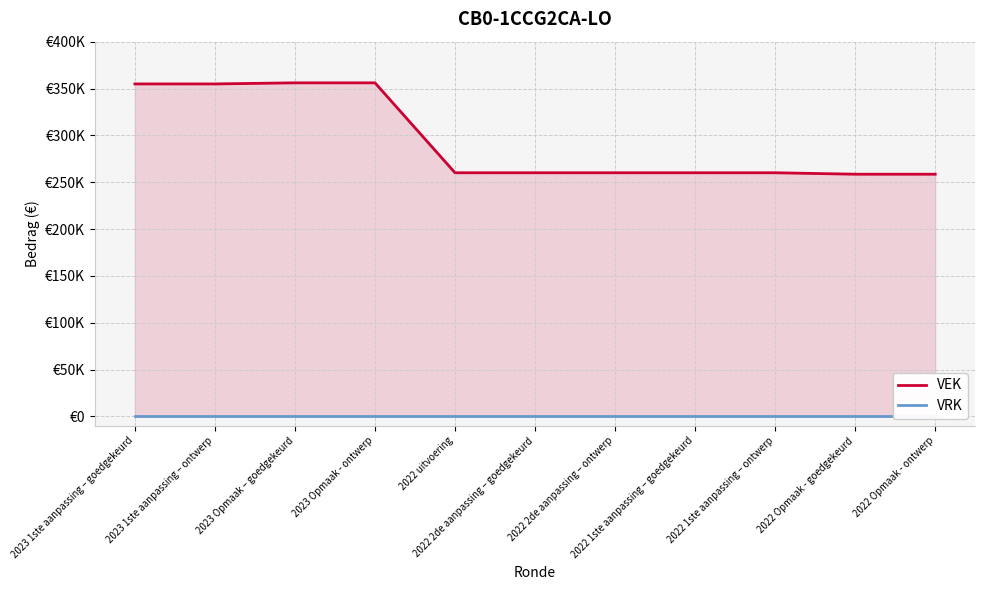

In VEK, how many points are lower than both neighbors (excluding endpoints)?

1